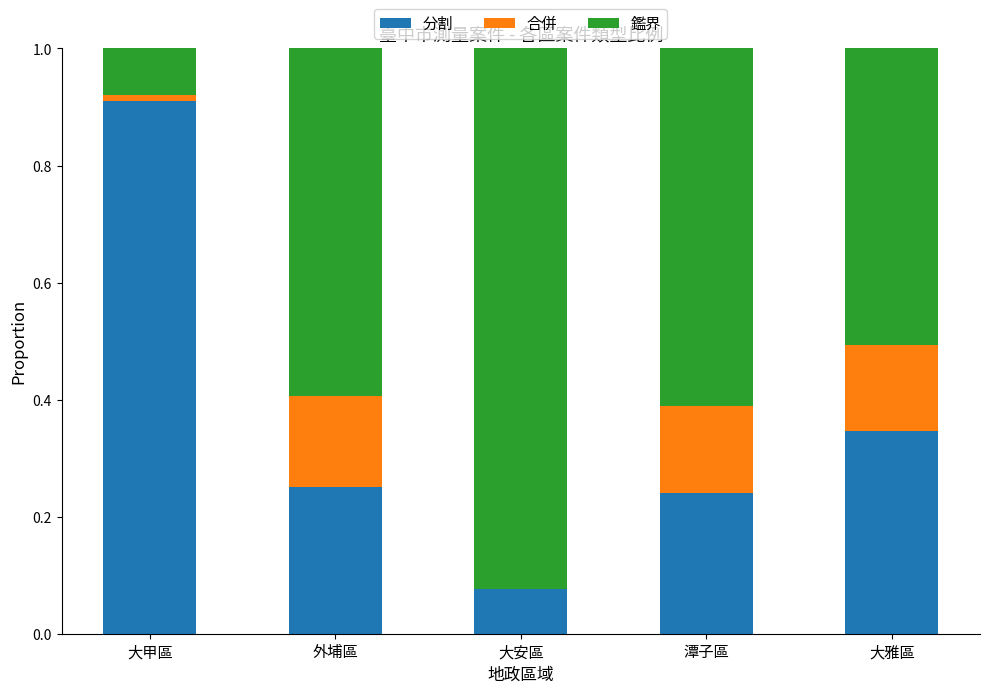

Does the chart contain stacked bars?

Yes